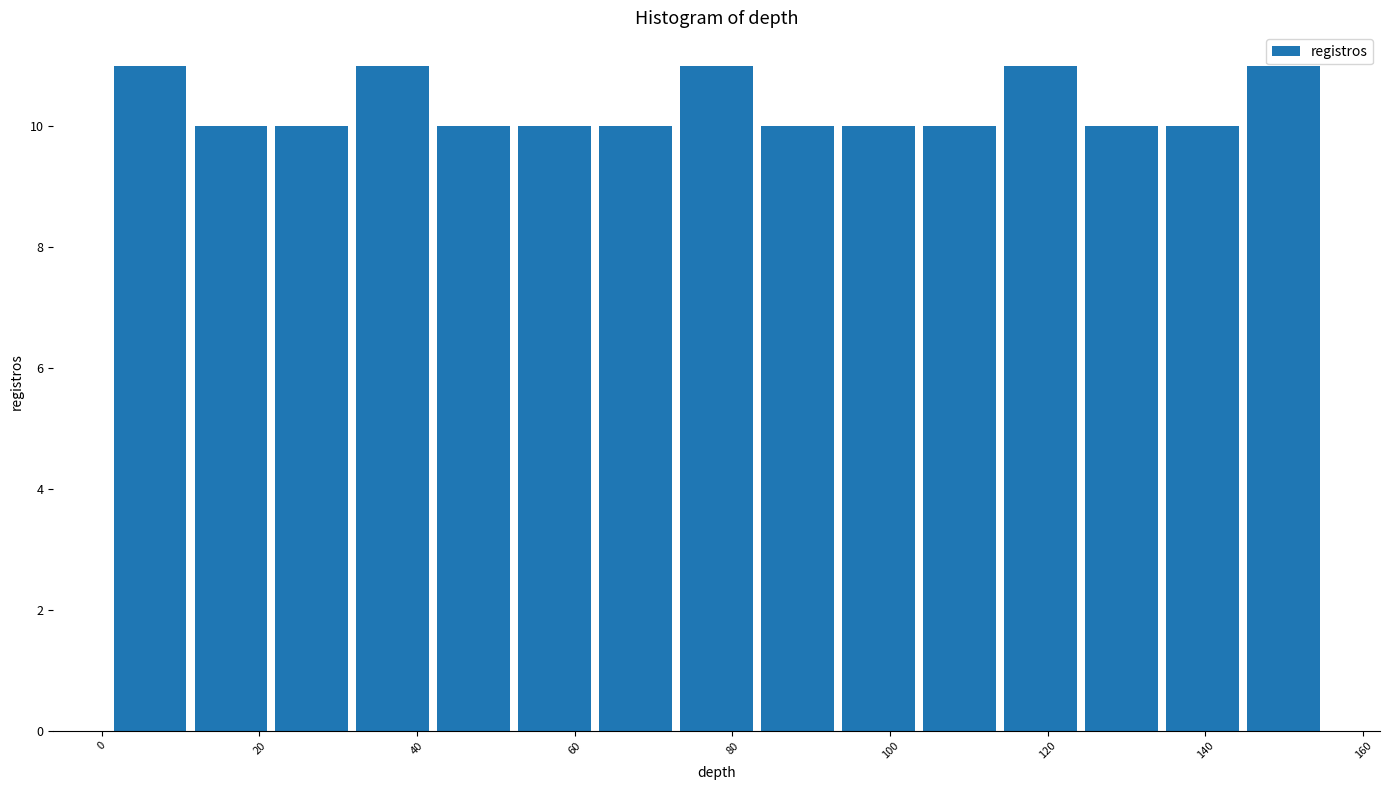

Reading left to right, list every bar in this chart as the range it spans on the x-axis followed by its height. Neither the bar edges nor the heights are printed on the chart, so give them approximately, as read against the axes.

2 to 12: 11
12 to 22: 10
22 to 32: 10
32 to 42: 11
42 to 52: 10
52 to 62: 10
62 to 72: 10
72 to 84: 11
84 to 94: 10
94 to 104: 10
104 to 114: 10
114 to 124: 11
124 to 134: 10
134 to 144: 10
144 to 156: 11